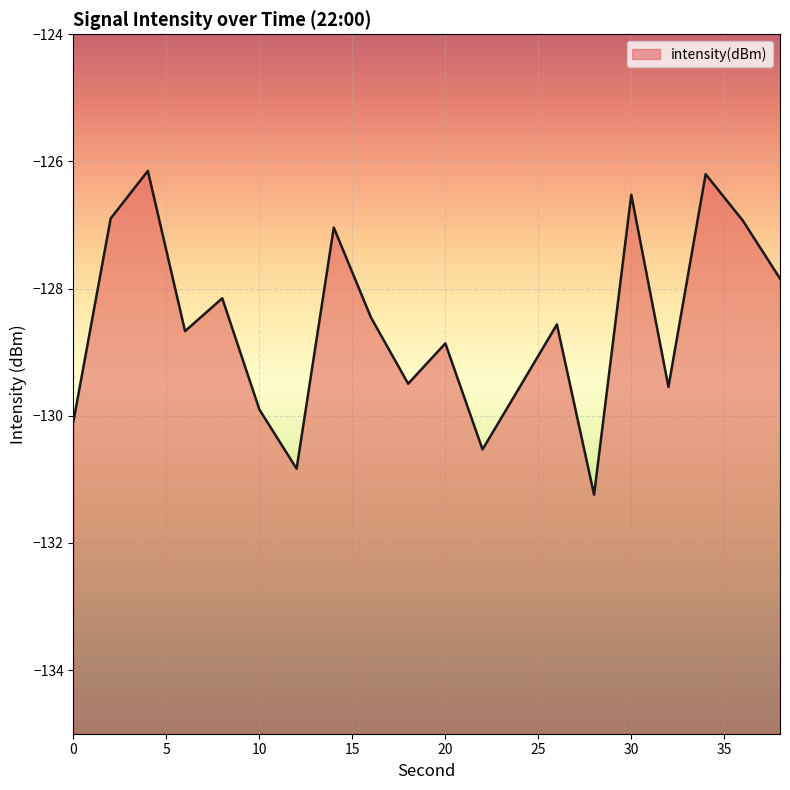

What is the change in value from 20 to 36?

+1.9